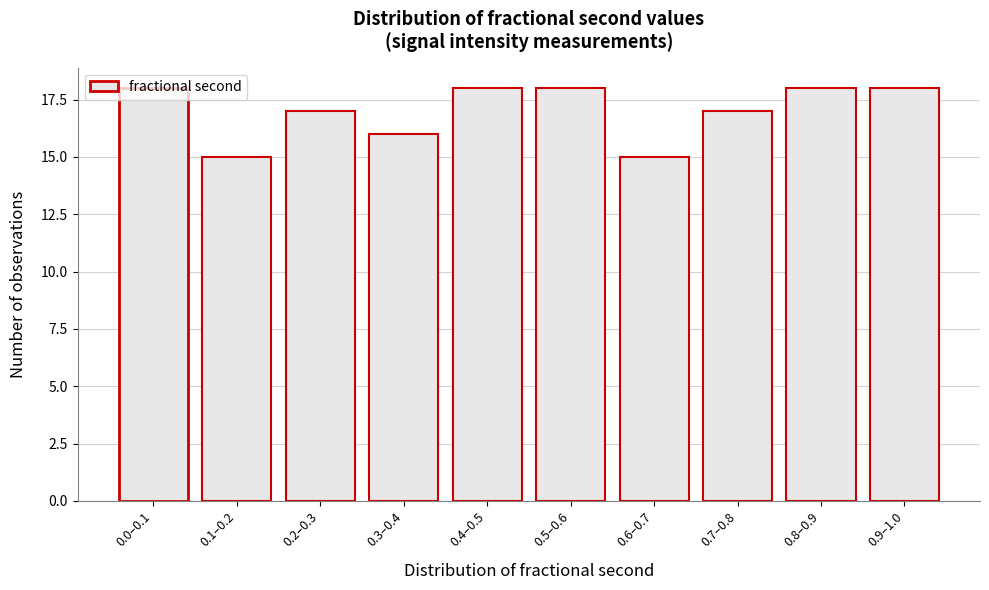

What is the maximum value shown in the chart?

18